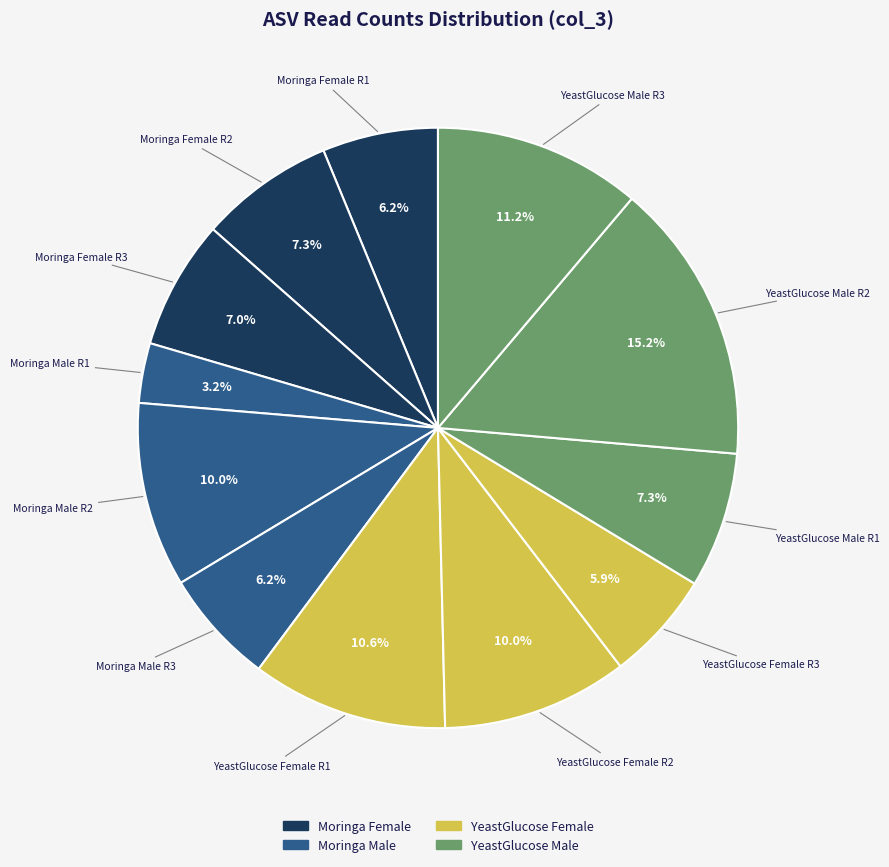

Count the number of slices in the pie.

12